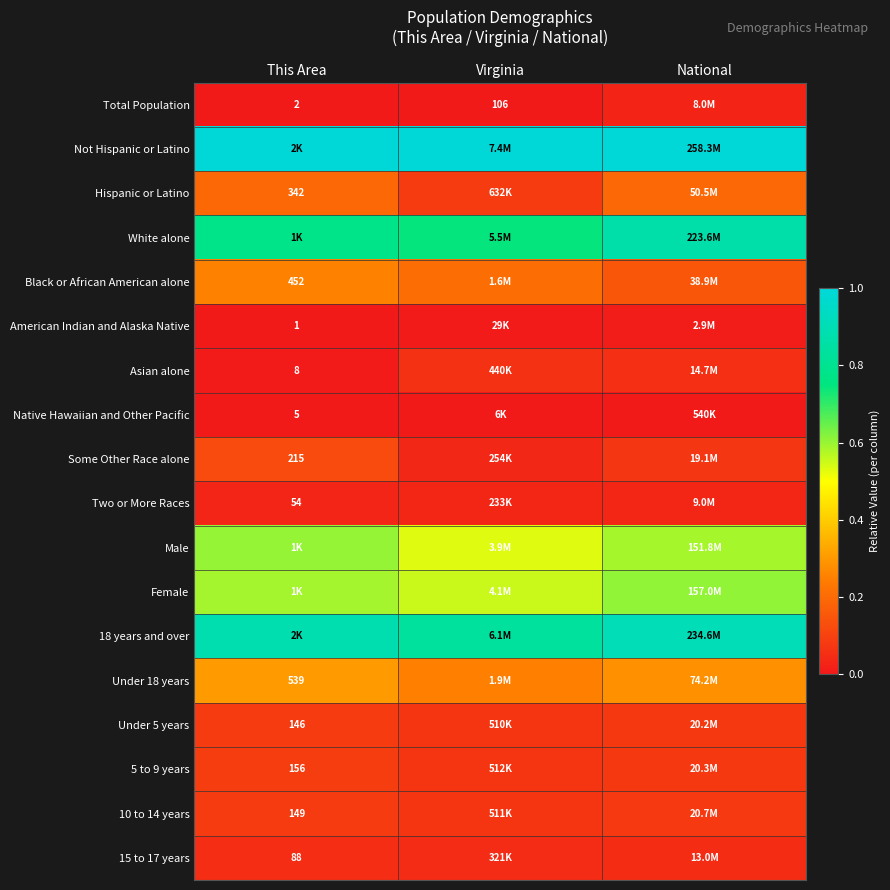

At Virginia, list the series in order from smallest to largest.

Total Population, Native Hawaiian and Other Pacific, American Indian and Alaska Native, Two or More Races, Some Other Race alone, 15 to 17 years, Asian alone, Under 5 years, 10 to 14 years, 5 to 9 years, Hispanic or Latino, Black or African American alone, Under 18 years, Male, Female, White alone, 18 years and over, Not Hispanic or Latino